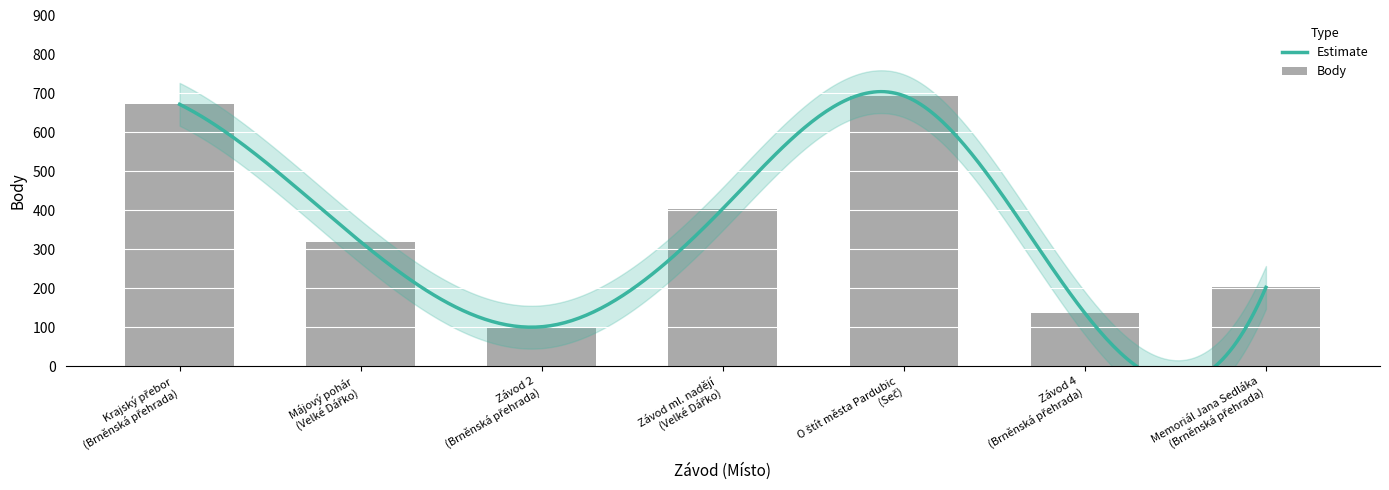

At which category does the chart reach its minimum across all series?

Závod 2 (Brněnská přehrada)